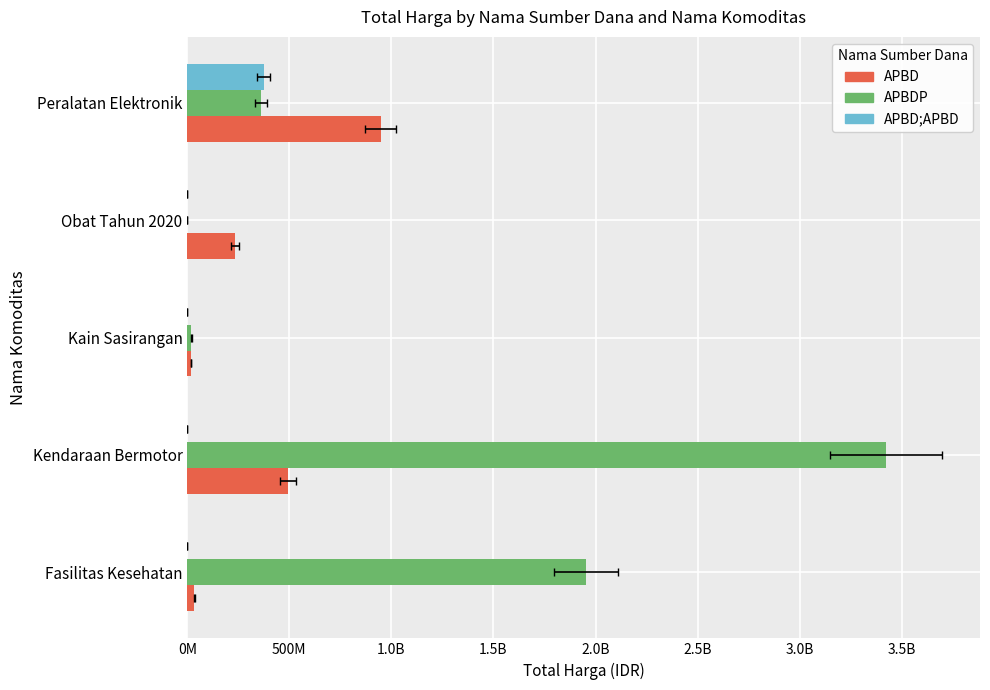

Which series has the largest total across all categories?

APBDP